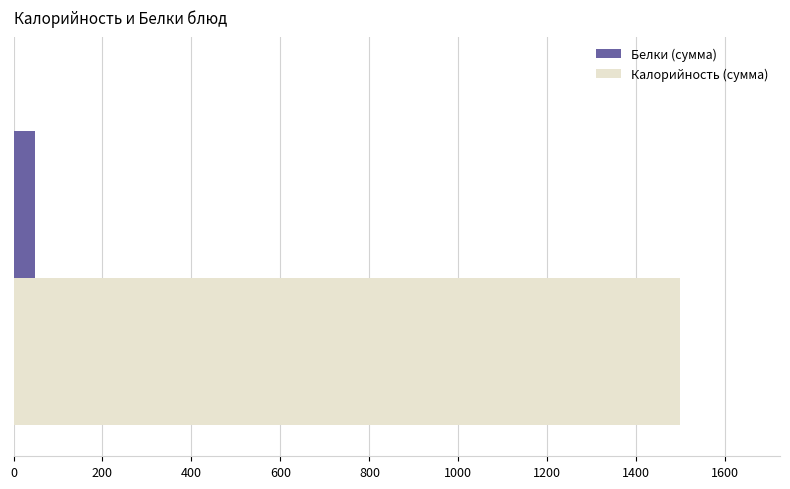

What is the highest value of the Белки (сумма) series?

49.3